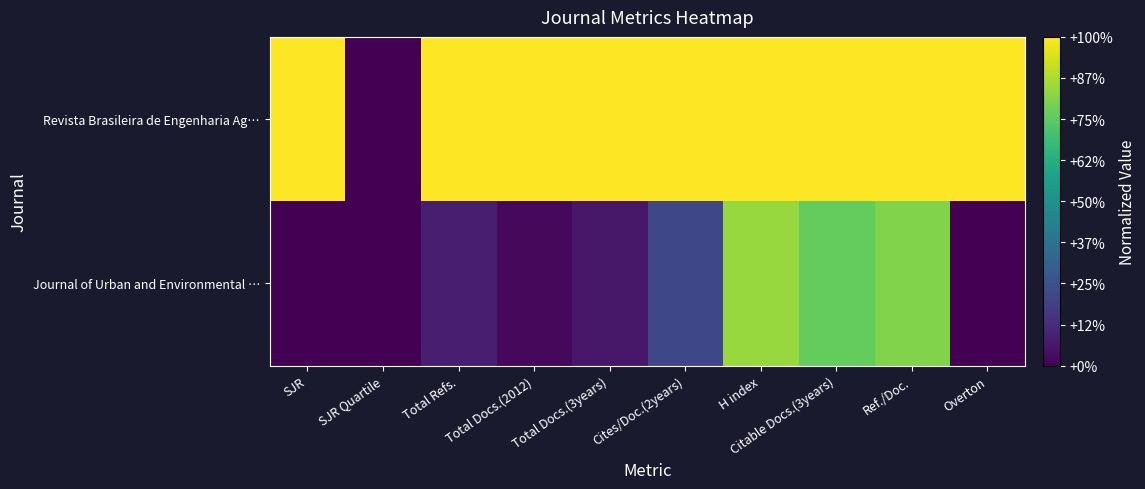

Reading left to right, extract all data points from this chart.

Revista Brasileira de Engenharia Ag…: SJR=1.0	SJR Quartile=0.0	Total Refs.=1.0	Total Docs.(2012)=1.0	Total Docs.(3years)=1.0	Cites/Doc.(2years)=1.0	H index=1.0	Citable Docs.(3years)=1.0	Ref./Doc.=1.0	Overton=1.0
Journal of Urban and Environmental …: SJR=0.0	SJR Quartile=0.0	Total Refs.=0.1	Total Docs.(2012)=0.0	Total Docs.(3years)=0.1	Cites/Doc.(2years)=0.2	H index=0.8	Citable Docs.(3years)=0.8	Ref./Doc.=0.8	Overton=0.0